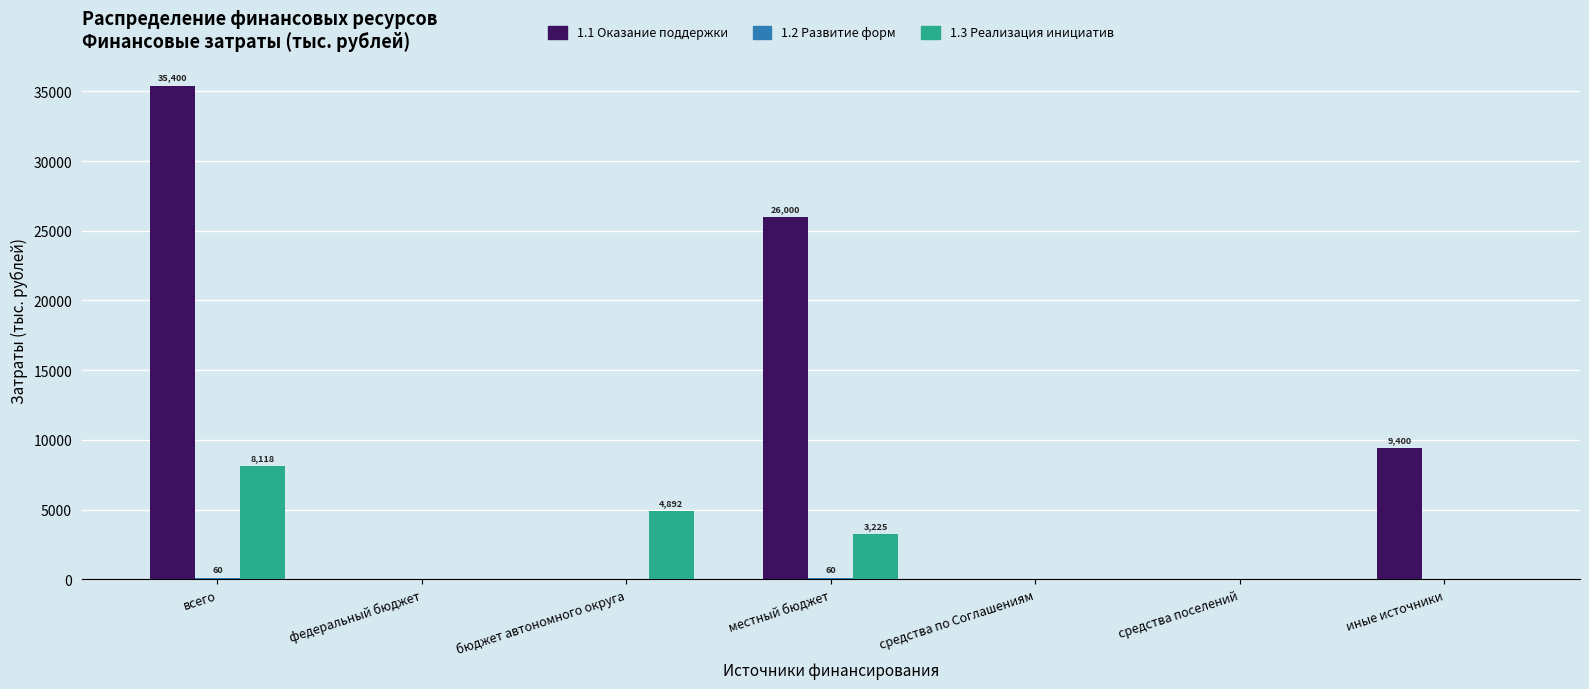

The value of 1.1 Оказание поддержки at бюджет автономного округа is 0.0. True or false?

True